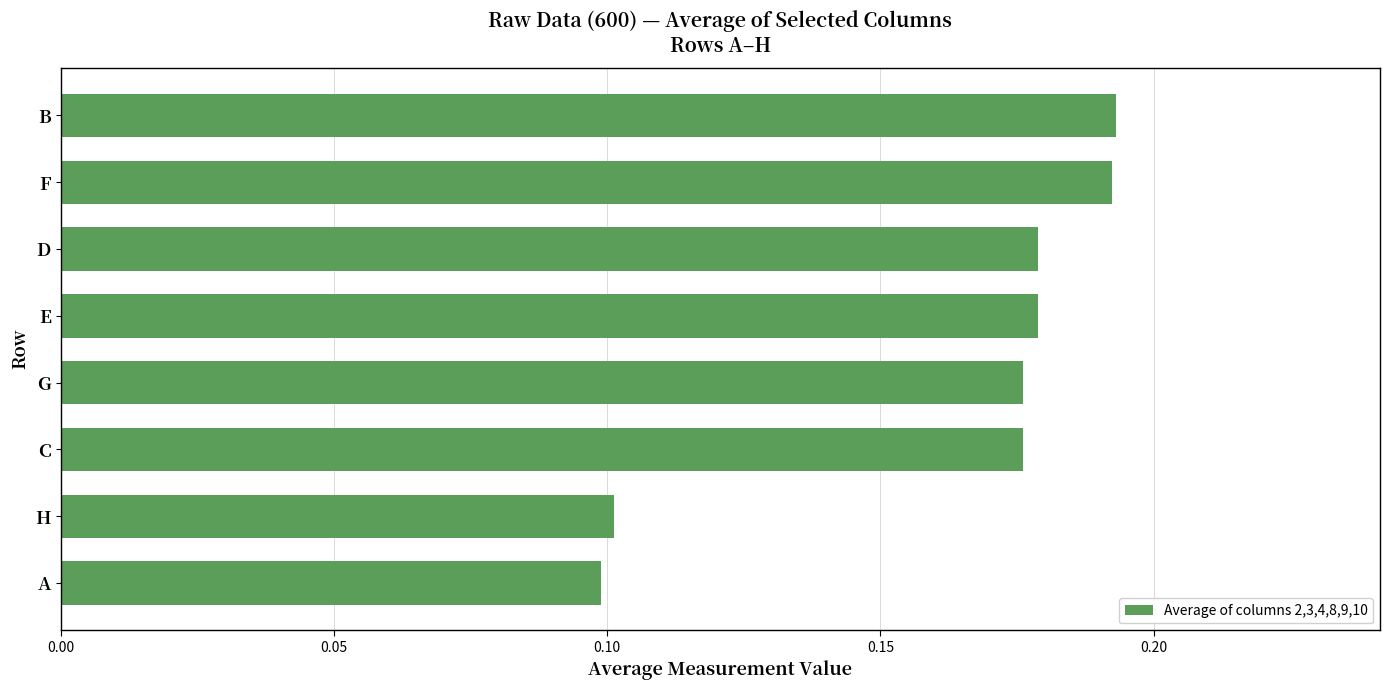

What is the sum of all values?

1.3